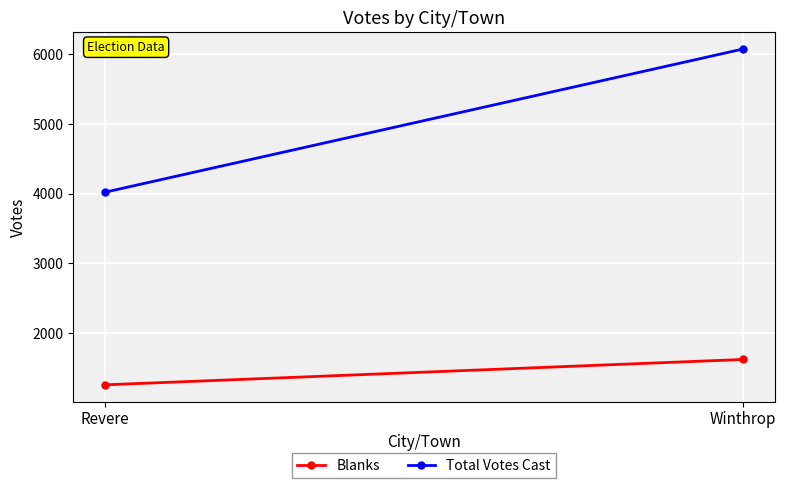

What is the difference between the Total Votes Cast values at Revere and Winthrop?

2055